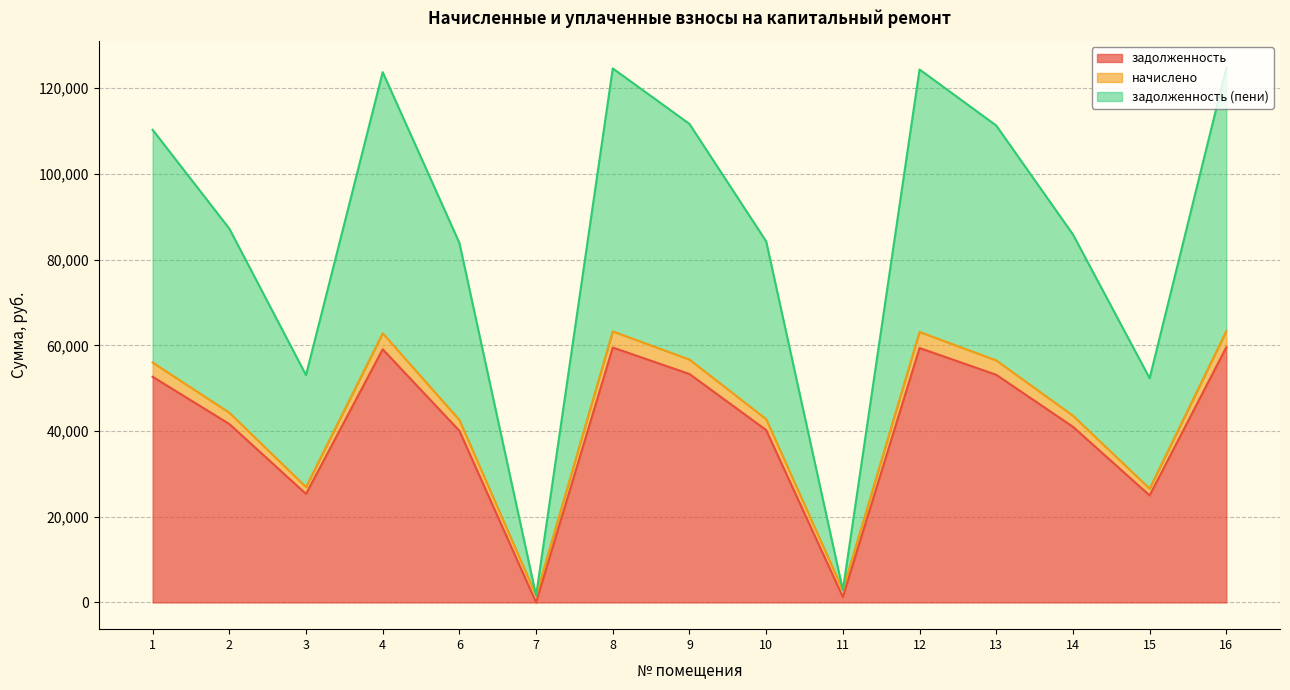

The задолженность series shows 40049.3 at 6. True or false?

True